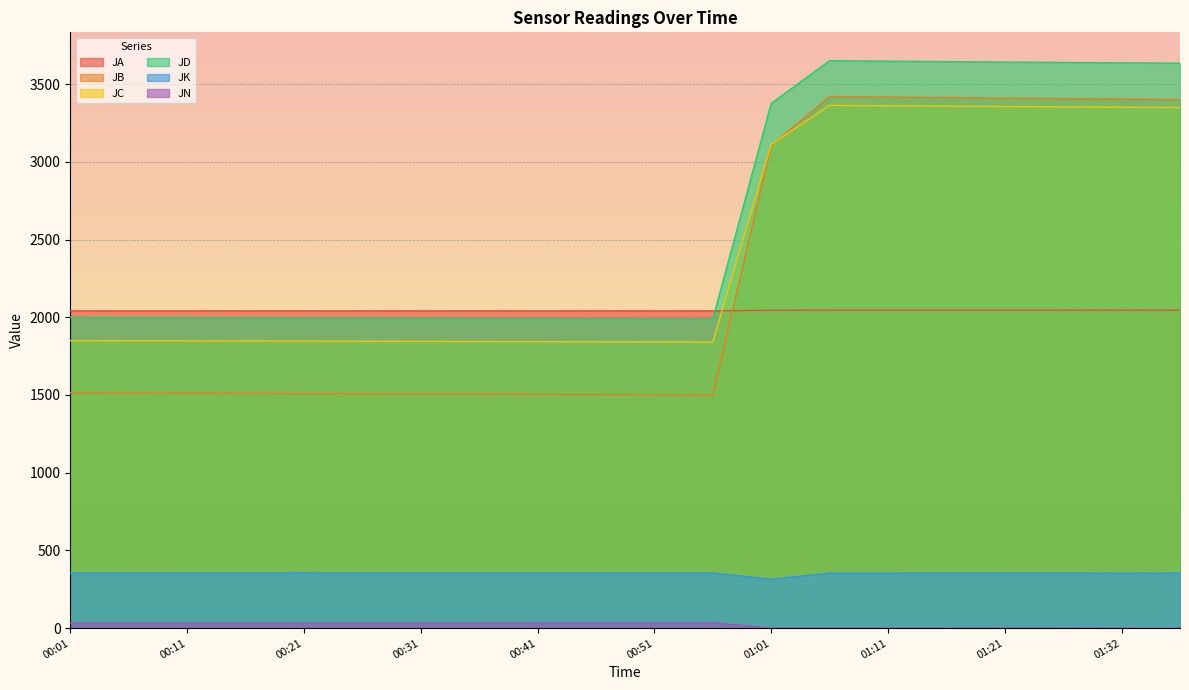

Is the value of JN at 00:56 greater than the value of JA at 00:06?

No